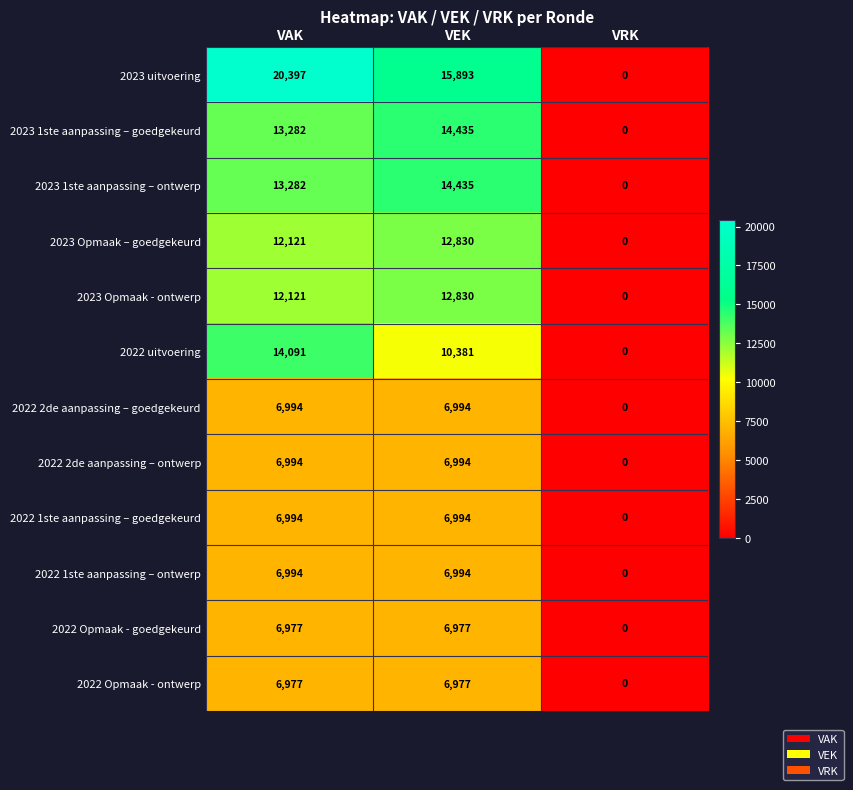

What is the average value of the 2023 Opmaak - ontwerp series?

8317